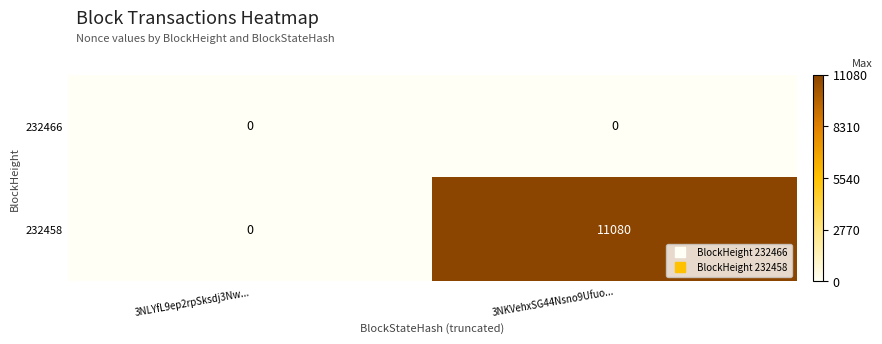

At 3NKVehxSG44Nsno9Ufuo..., list the series in order from smallest to largest.

232466, 232458